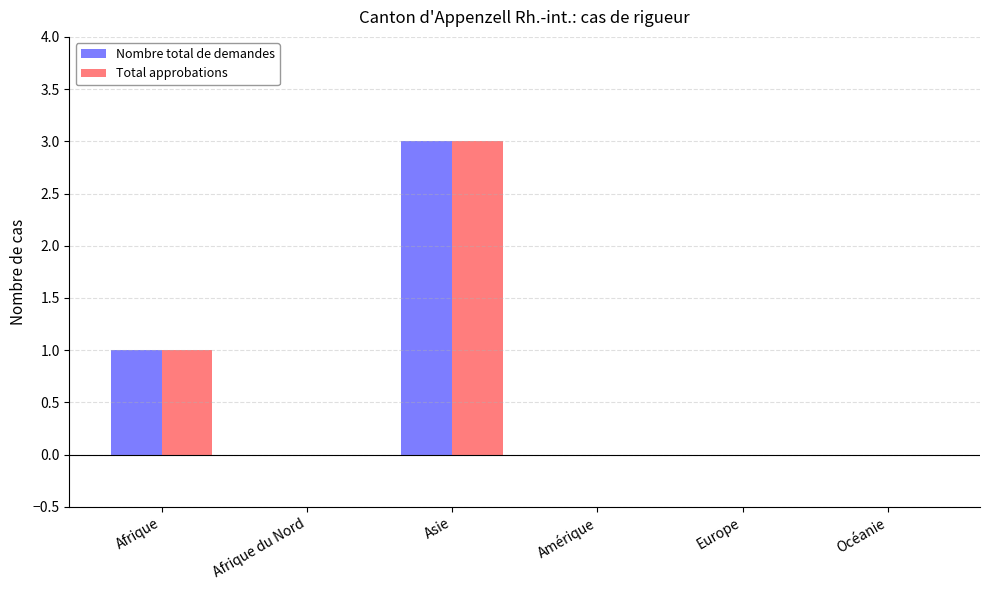

At which category is the sum across all series the highest?

Asie